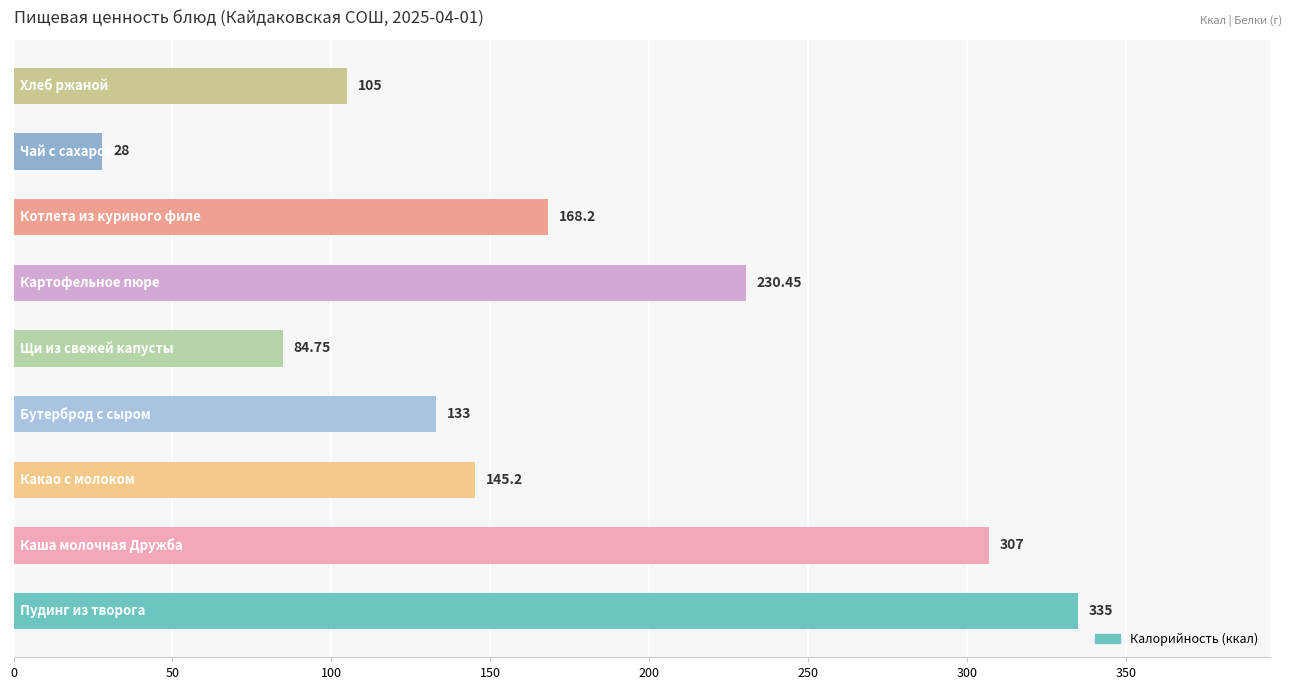

What is the difference between the second highest and minimum values?

279.0